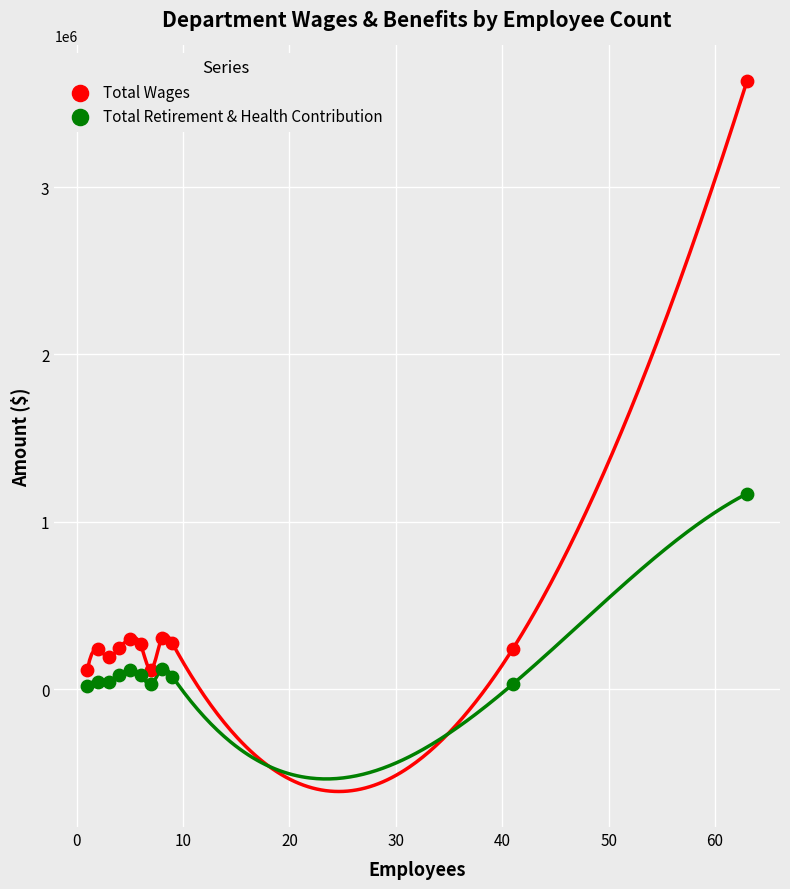

Which series reaches the maximum Y coordinate?

Total Wages